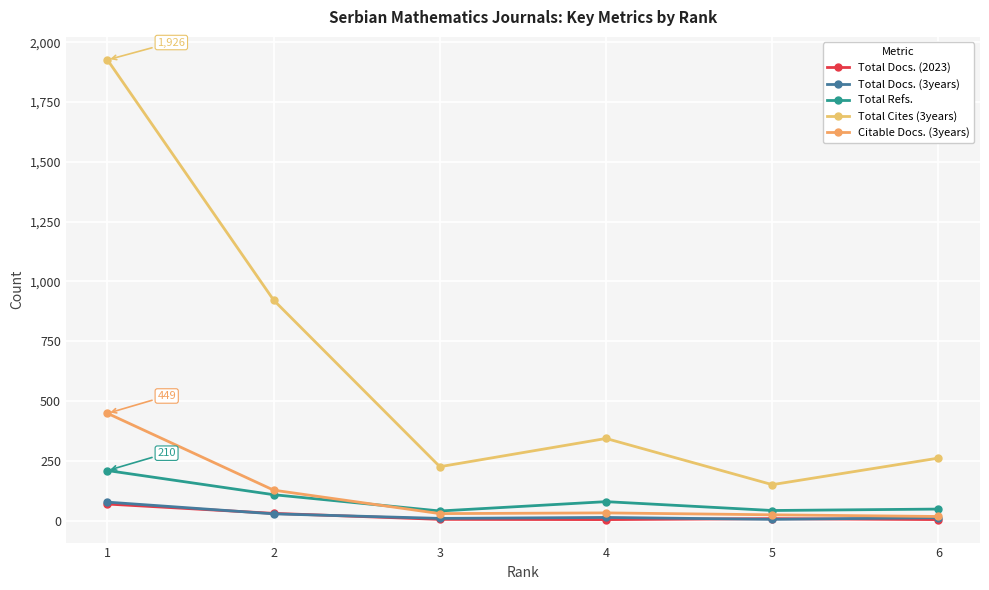

What is the difference between the highest and lowest values at 3?

220